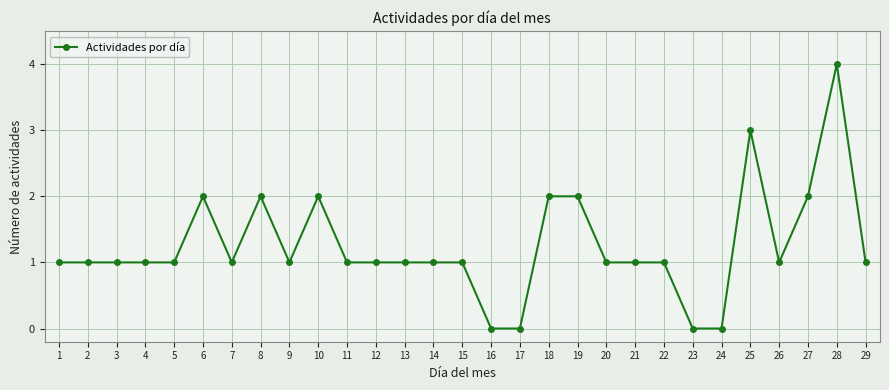

What is the greatest value displayed?

4